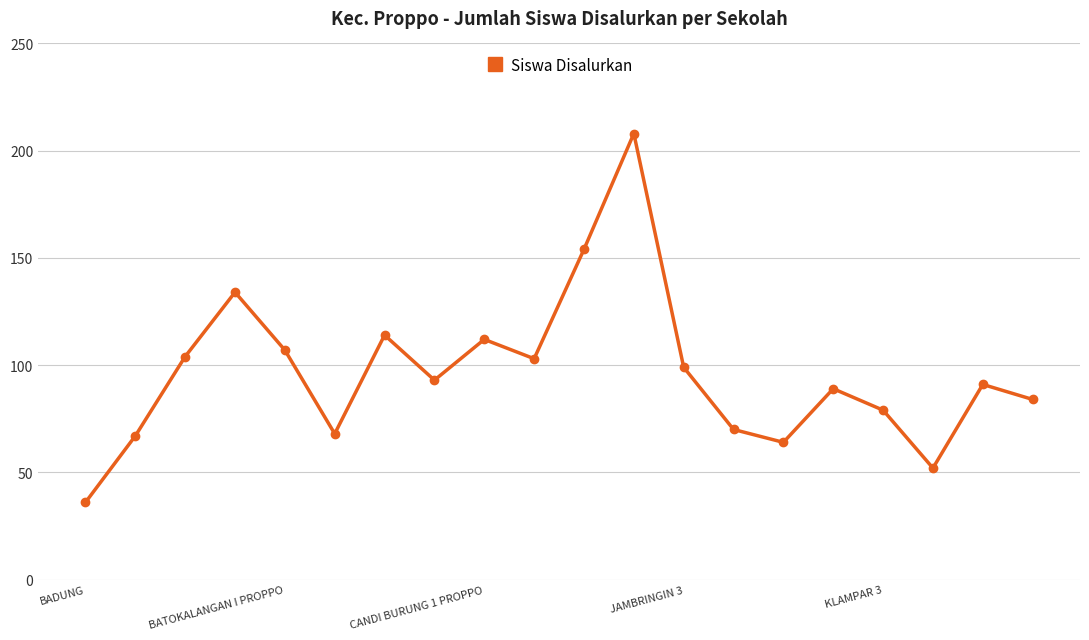

What is the difference between the second highest and minimum values?

118